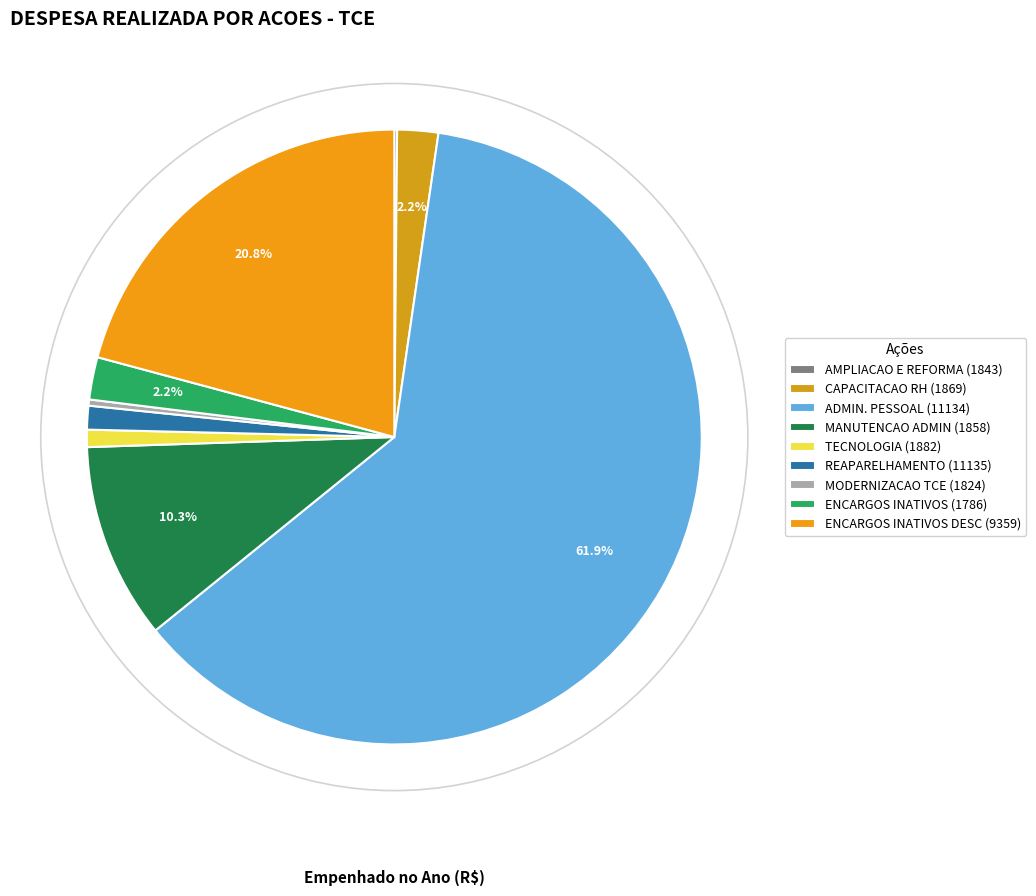

To the nearest percent, what is the average slice percentage?

11%